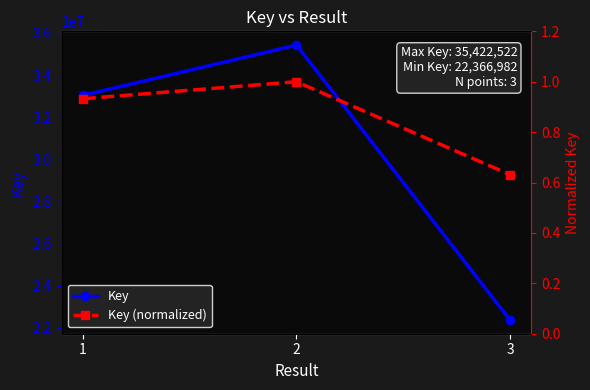

What is the minimum value shown in the chart?

0.6